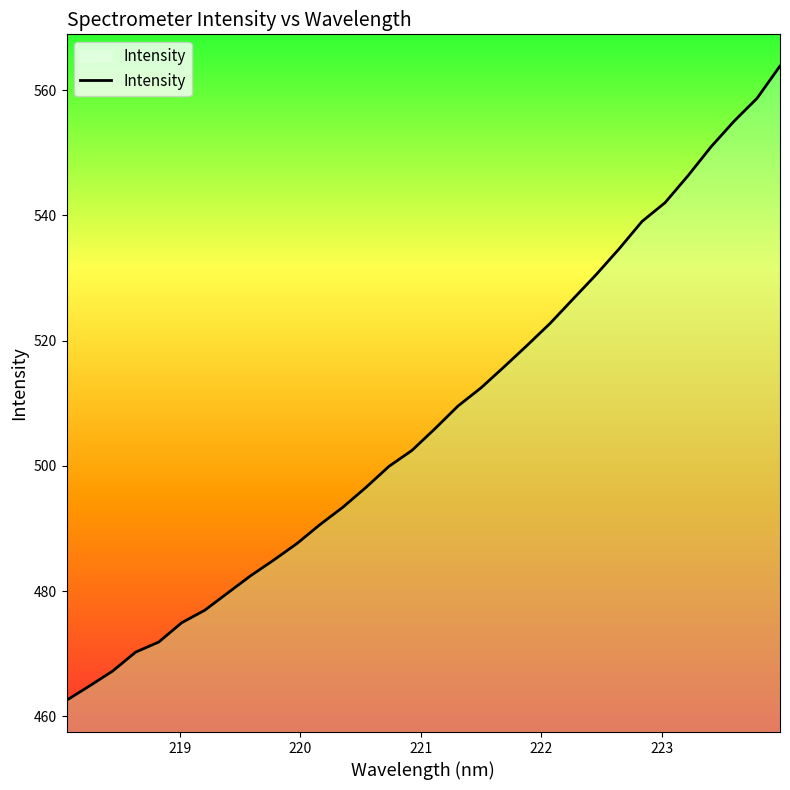

What is the difference between the second highest and second lowest values?

93.8